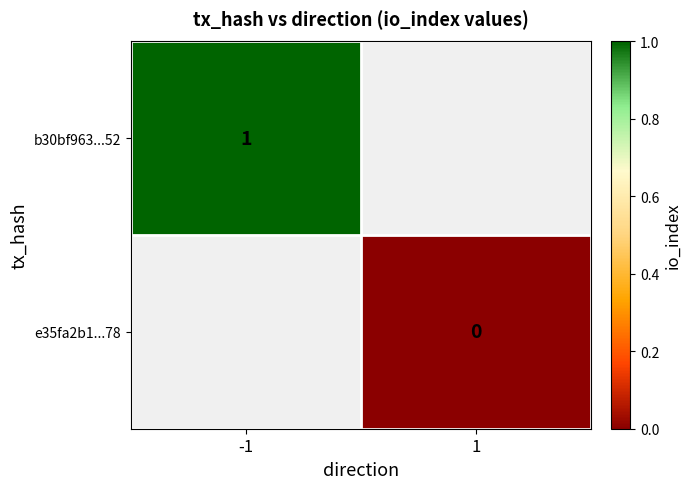

At how many categories does at least one series exceed 0?

1